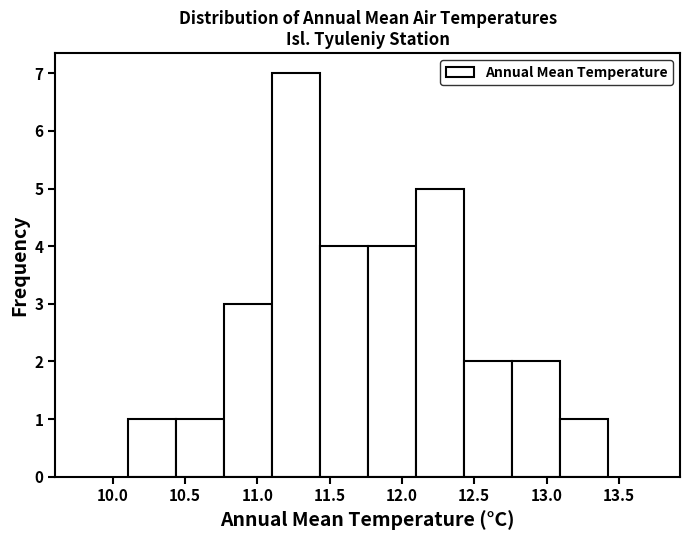

Reading left to right, transcribe this chart: for each bar, give the range it covers on the x-axis and its height. Neither the bar edges nor the heights are printed on the chart, so give them approximately, as read against the axes.

10.10 to 10.45: 1
10.45 to 10.75: 1
10.75 to 11.10: 3
11.10 to 11.45: 7
11.45 to 11.75: 4
11.75 to 12.10: 4
12.10 to 12.45: 5
12.45 to 12.75: 2
12.75 to 13.10: 2
13.10 to 13.40: 1